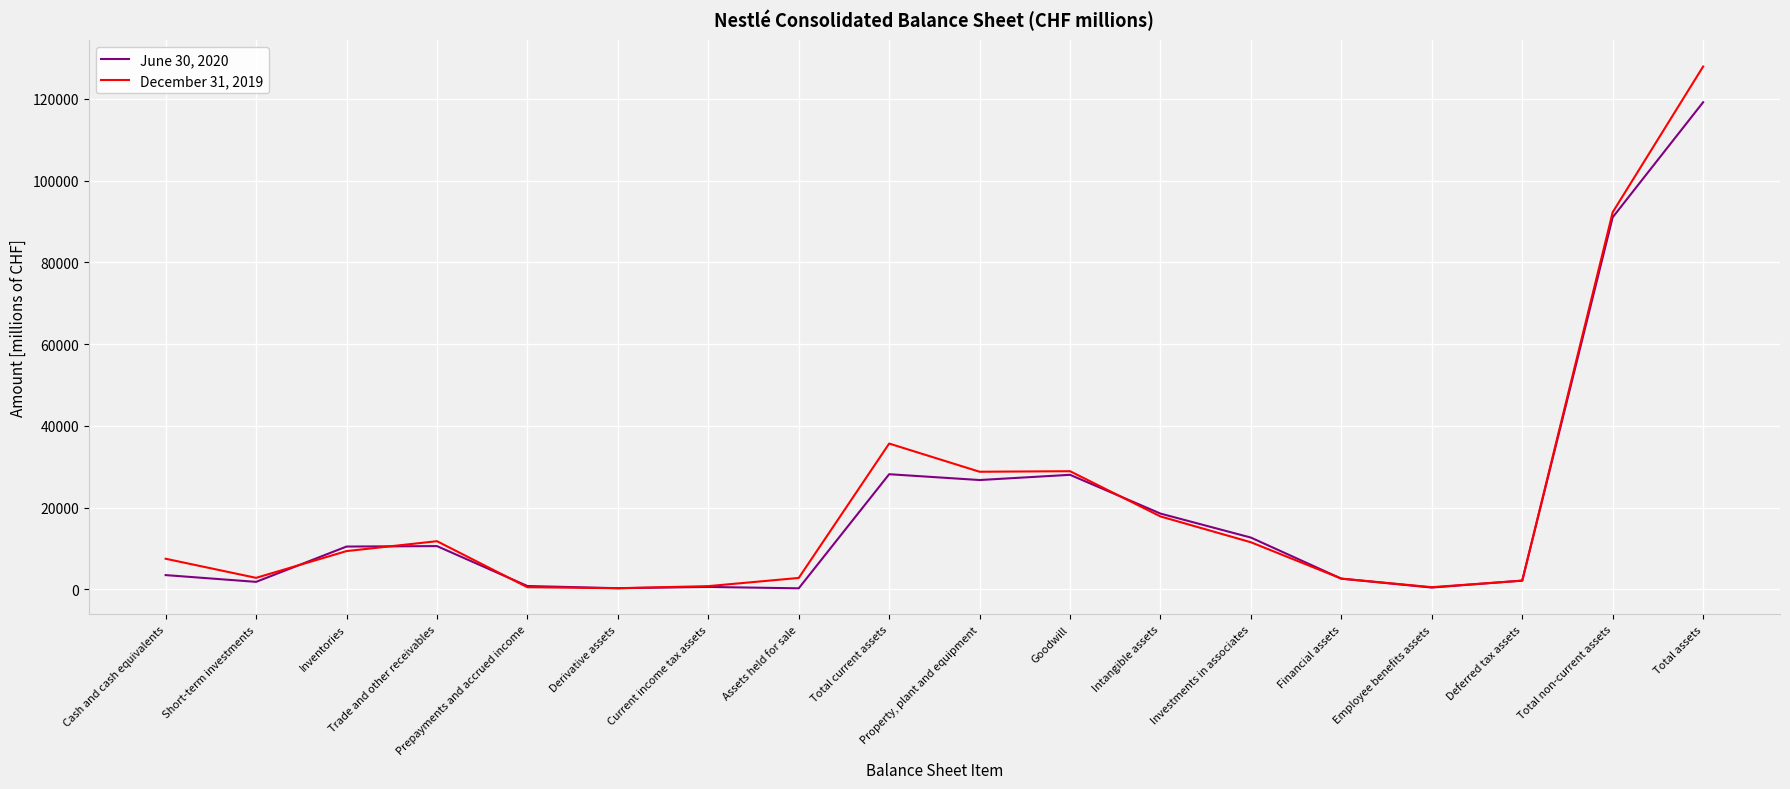

True or false: June 30, 2020 has a value of 573 at Current income tax assets.

True